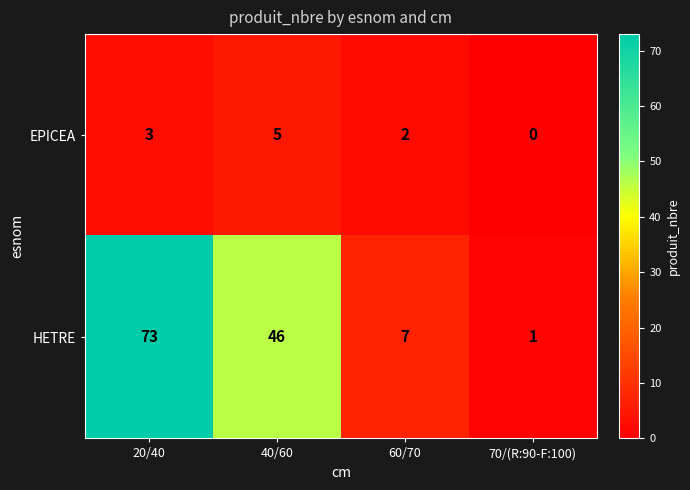

Count the EPICEA values in the range 2 to 5.

3